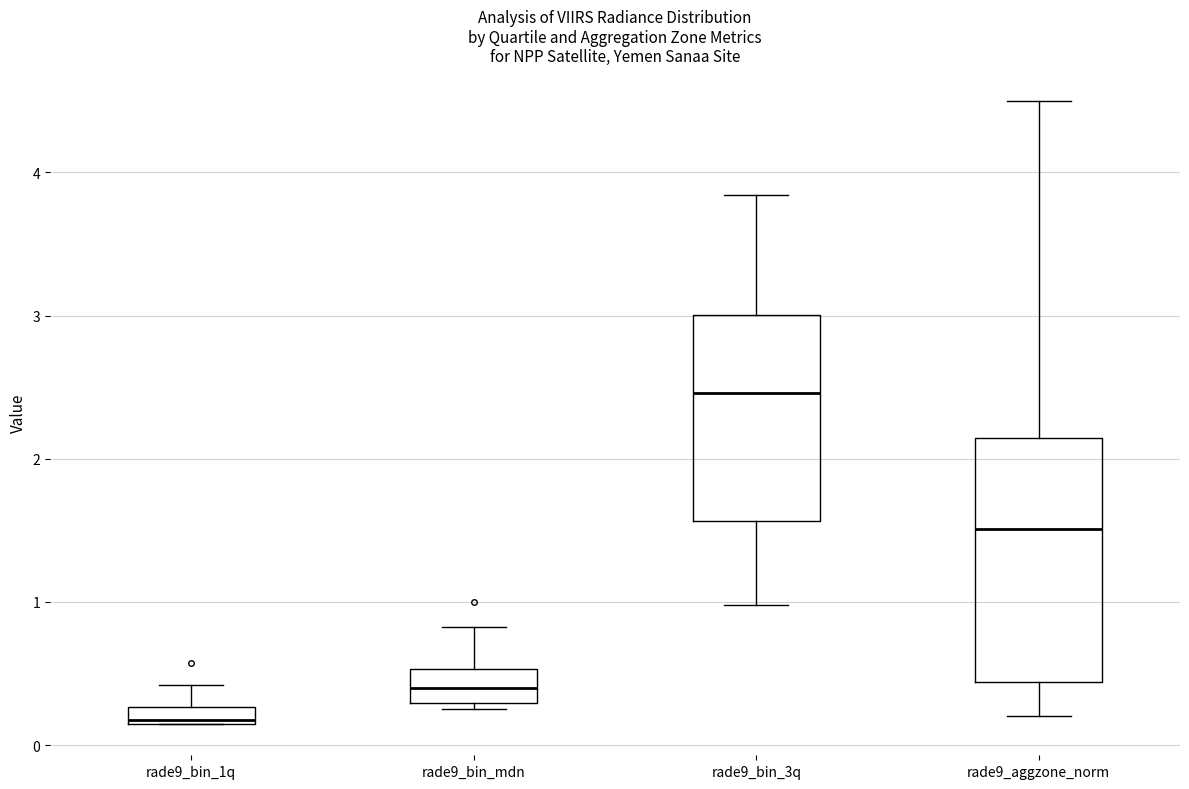

Which box has the lowest median line?

rade9_bin_1q